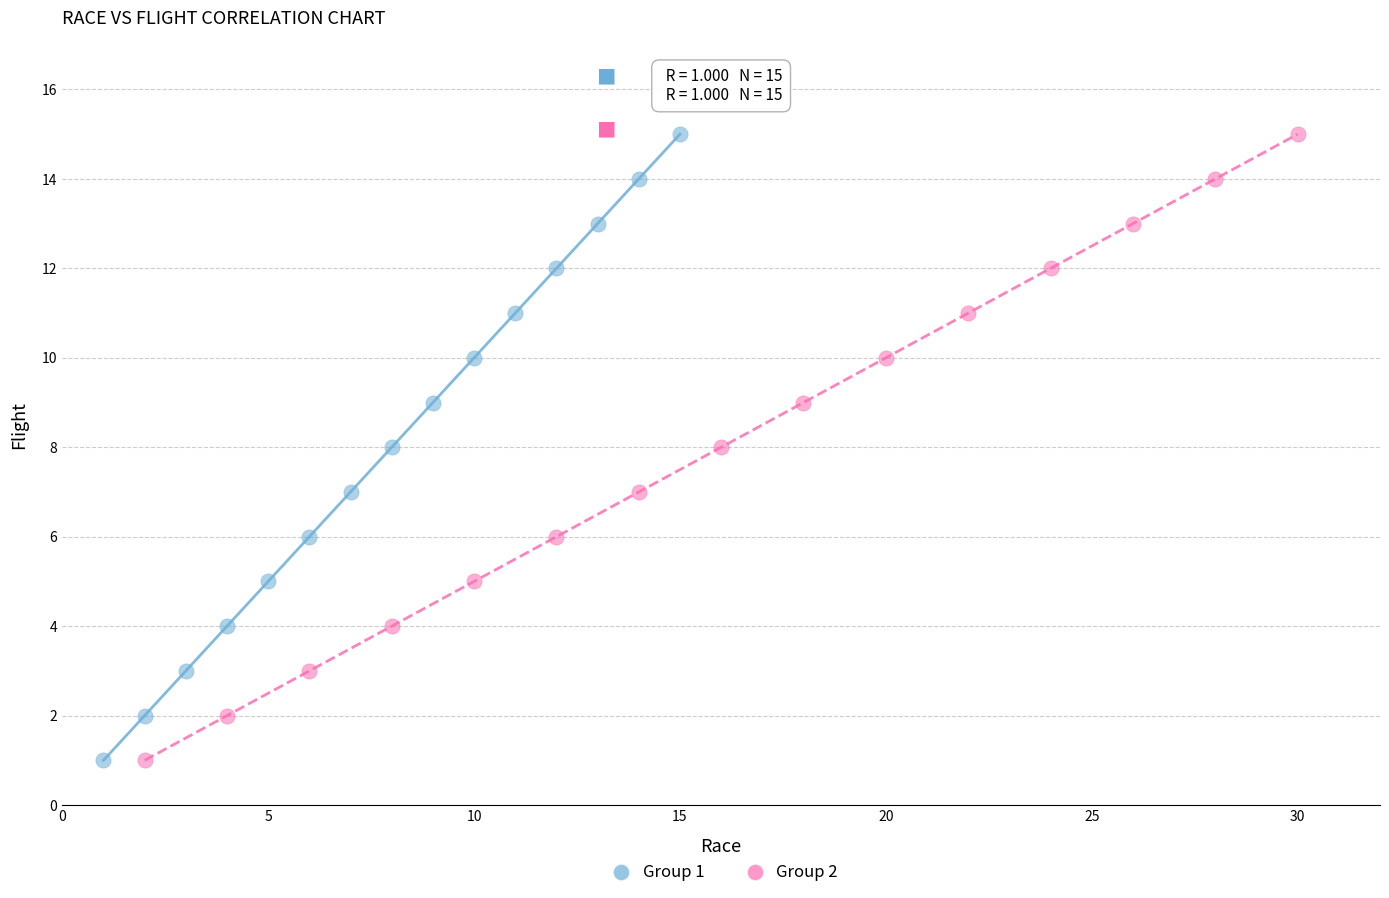

What are all the series names shown in the legend?

Group 1, Group 2